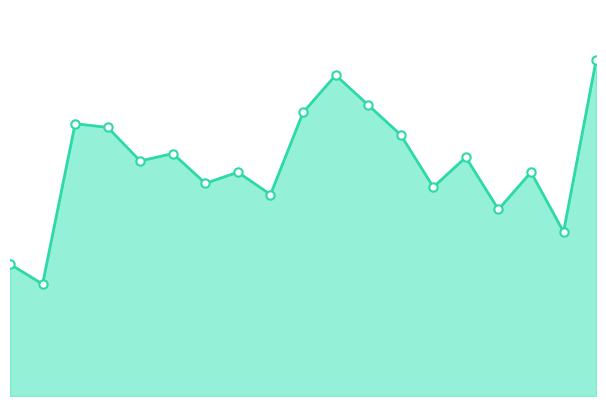

Is this an area chart (filled region under the line)?

Yes